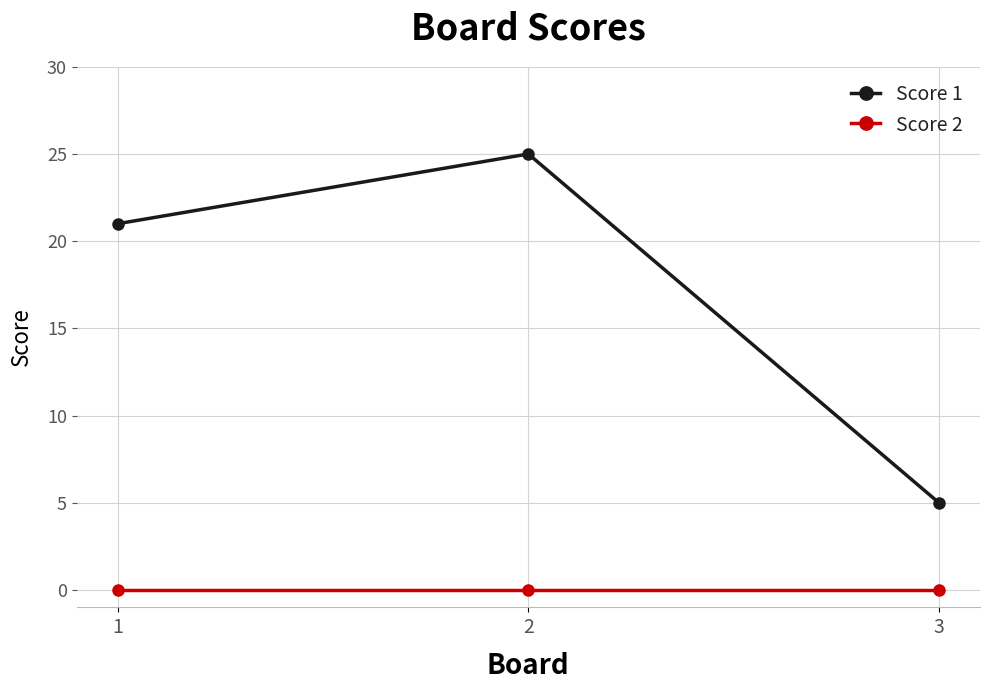

The Score 1 series shows 25 at 2. True or false?

True